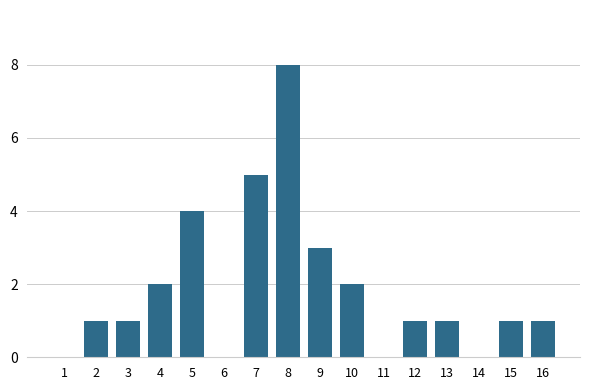

Reading left to right, list all the values displayed in this chart.

1=0	2=1	3=1	4=2	5=4	6=0	7=5	8=8	9=3	10=2	11=0	12=1	13=1	14=0	15=1	16=1